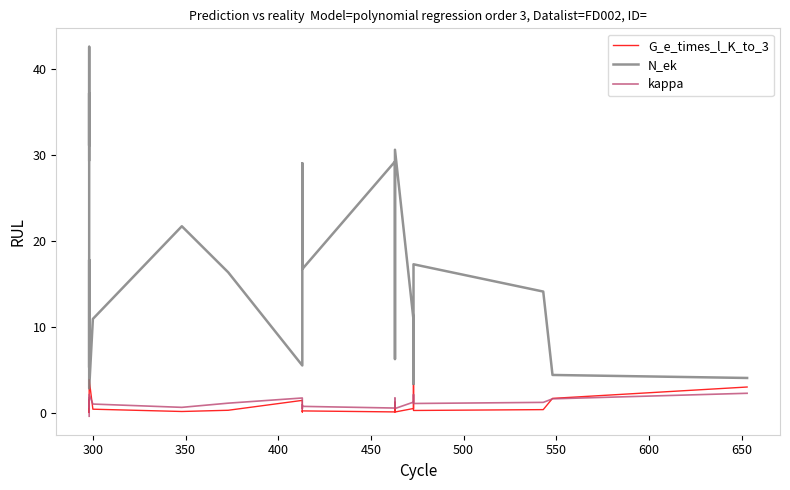

Reading left to right, extract all data points from this chart.

G_e_times_l_K_to_3: 0.1	0.1	0.1	0.1	0.1	0.1	0.1	0.2	0.2	0.3	0.6	1.6	0.4	0.2	0.4	3.9	0.4	0.2	0.3	1.5	0.1	0.1	0.2	0.2	0.2	0.1	1.3	0.1	0.5	3.2	0.3	0.4	1.7	3.0
N_ek: 29.4	42.5	31.1	37.2	32.3	25.9	24.1	19.5	19.1	13.6	8.8	5.3	13.3	17.8	11.9	2.9	10.9	21.7	16.4	5.5	25.2	29.0	20.1	18.4	16.7	29.2	6.3	30.6	10.8	3.4	17.3	14.1	4.4	4.1
kappa: -0.4	-0.1	0.0	0.1	0.2	0.4	0.5	0.7	0.7	0.9	1.3	1.8	1.2	0.9	0.9	2.2	1.0	0.7	1.1	1.7	0.6	0.5	0.8	0.9	0.8	0.6	1.7	0.5	1.3	2.1	1.1	1.2	1.6	2.3